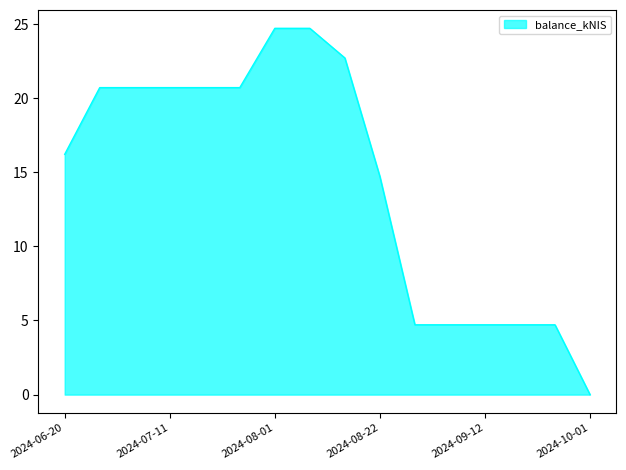

What is the difference between the maximum and minimum values?

24.7